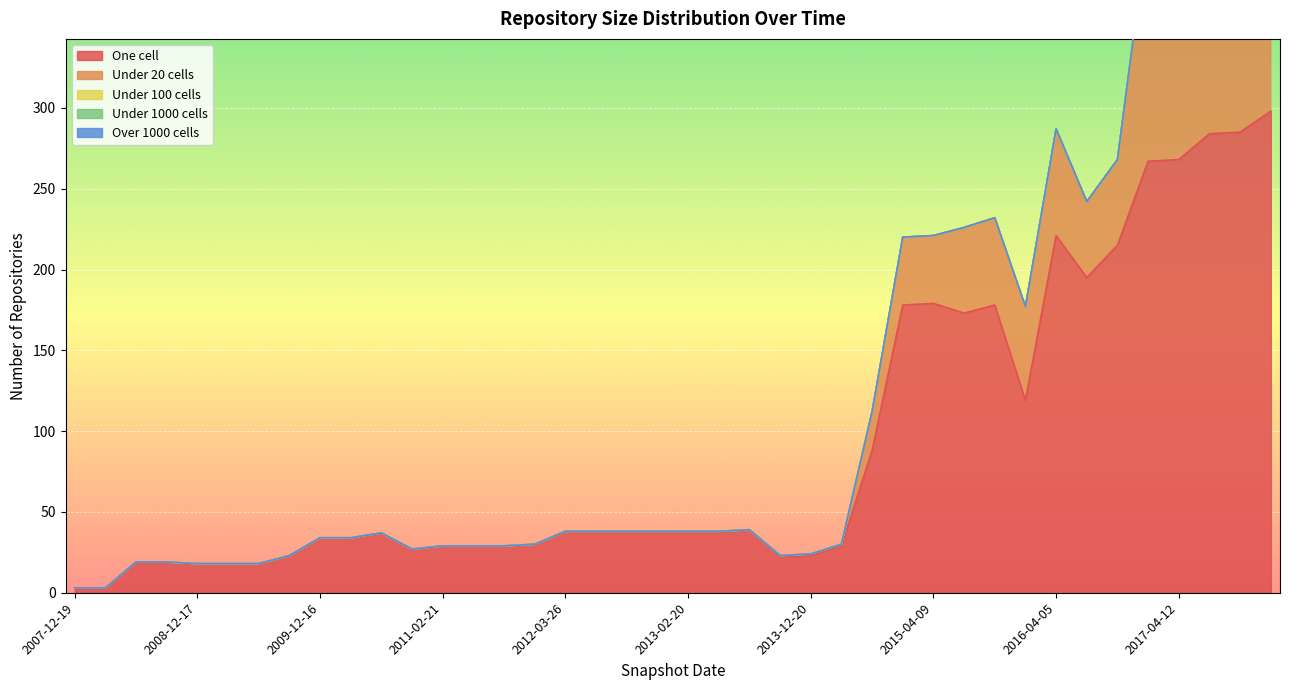

List the labels in order of under_thousand_cells value, smallest first.

2007-12-19, 2008-04-01, 2008-06-27, 2008-10-10, 2008-12-17, 2009-04-06, 2009-06-17, 2009-09-25, 2009-12-16, 2010-04-01, 2010-07-26, 2010-11-17, 2011-02-21, 2011-06-10, 2011-09-05, 2012-01-18, 2012-03-26, 2012-07-13, 2012-10-31, 2012-12-11, 2013-02-20, 2013-05-21, 2013-07-09, 2013-09-10, 2013-12-20, 2014-03-28, 2014-09-08, 2015-01-19, 2015-04-09, 2015-07-03, 2015-10-01, 2016-01-04, 2016-04-05, 2016-07-04, 2016-10-07, 2016-12-27, 2017-04-12, 2017-07-24, 2017-10-12, 2017-12-22